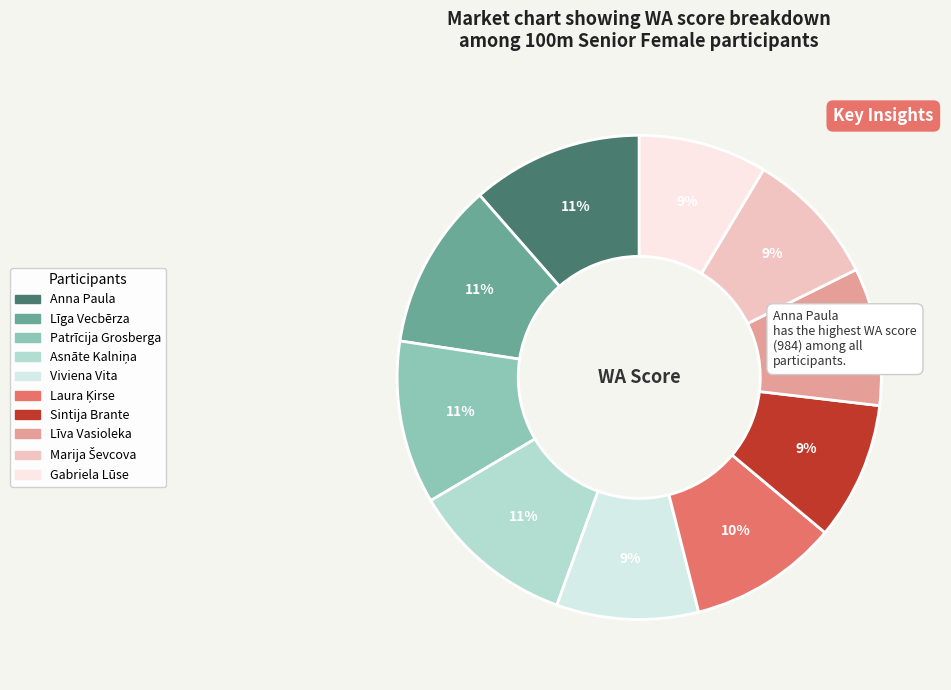

To the nearest percent, what is the average slice percentage?

10%